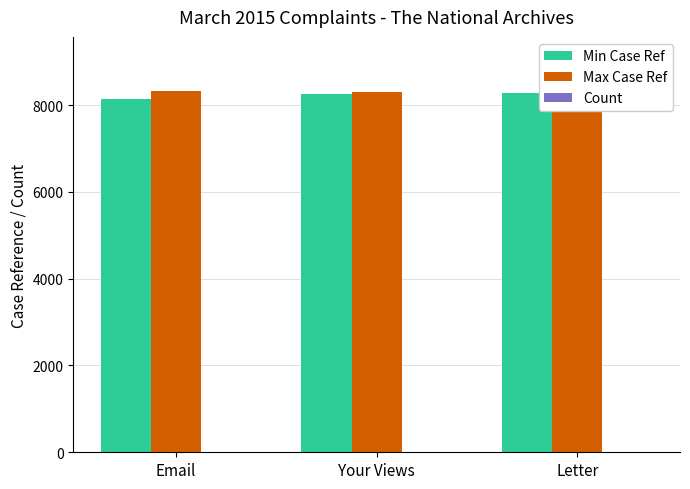

The value of Max Case Ref at Email is 3786. True or false?

False